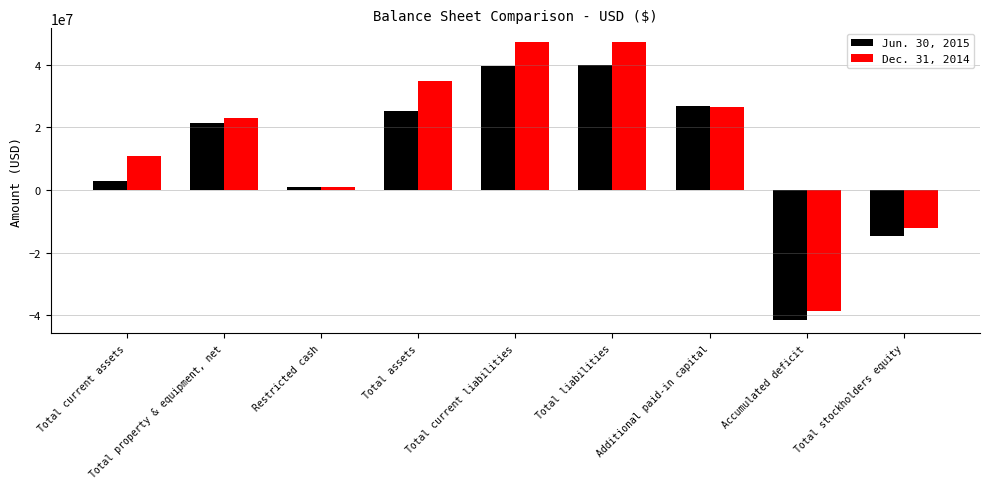

Between Total property & equipment, net and Total liabilities, which series saw the biggest shift?

Dec. 31, 2014